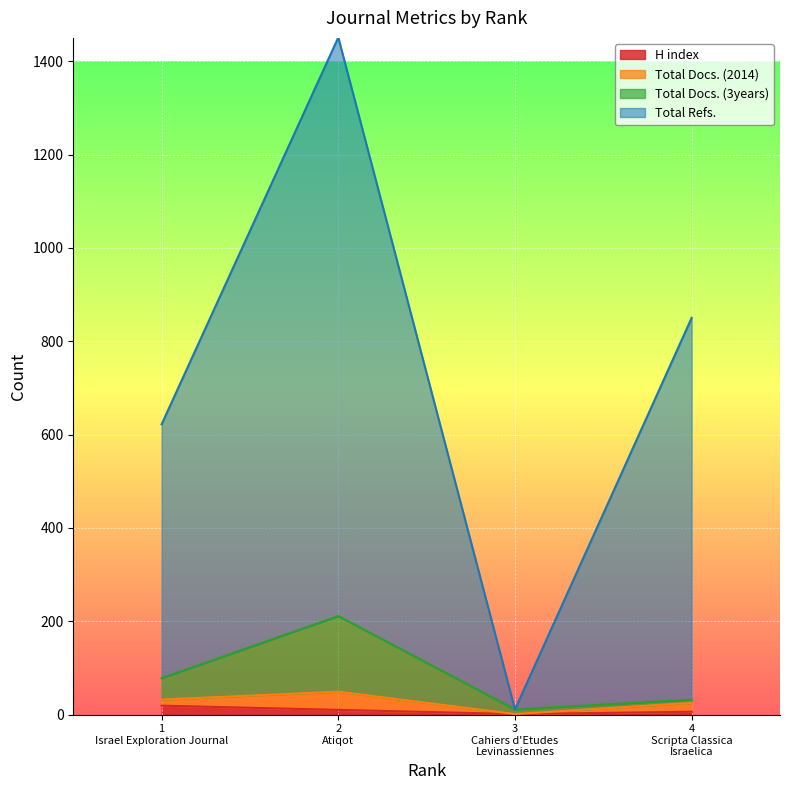

Rank the categories by Total Docs. (3years) value from lowest to highest.

3 Cahiers d'Etudes Levinassiennes, 4 Scripta Classica Israelica, 1 Israel Exploration Journal, 2 Atiqot